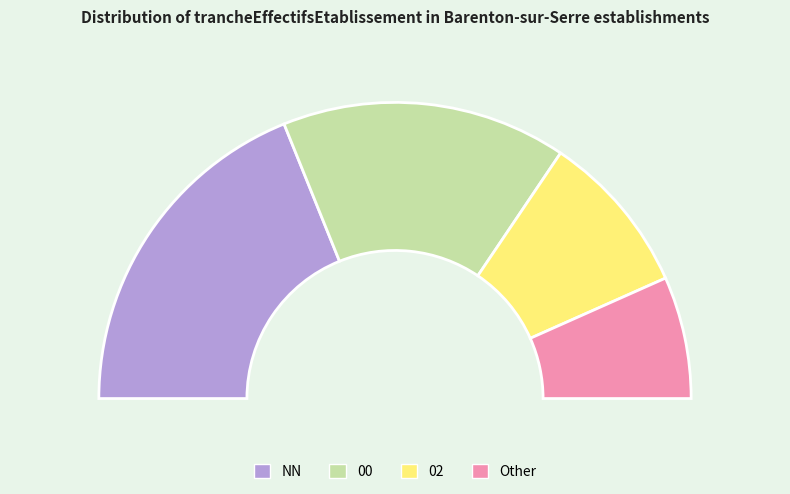

Is 02 the majority of the pie?

No